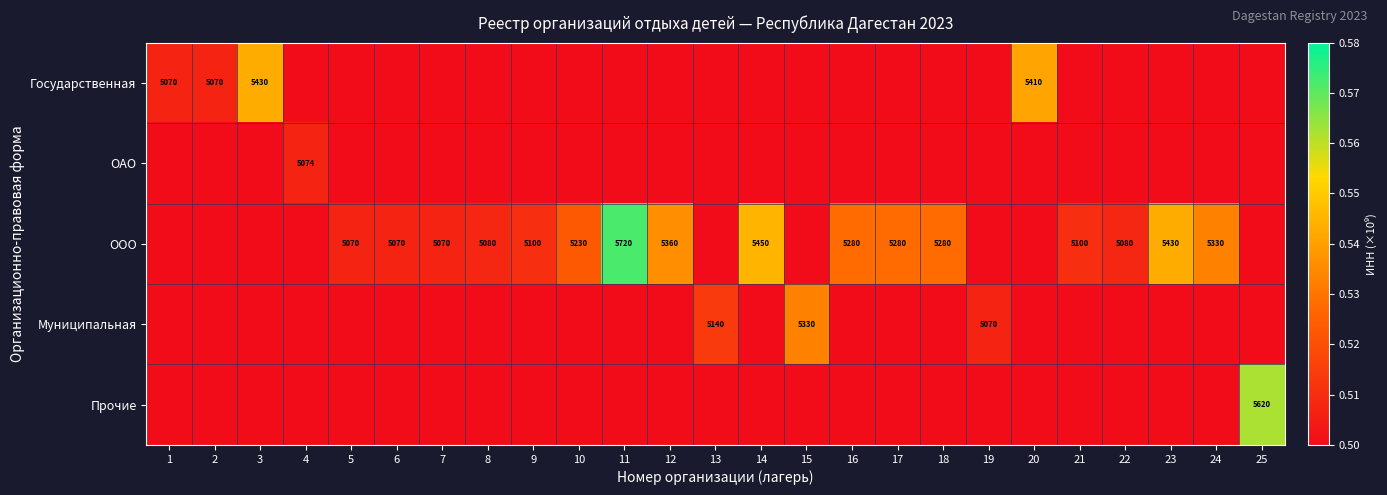

The ООО series shows 5720 at 11. True or false?

True